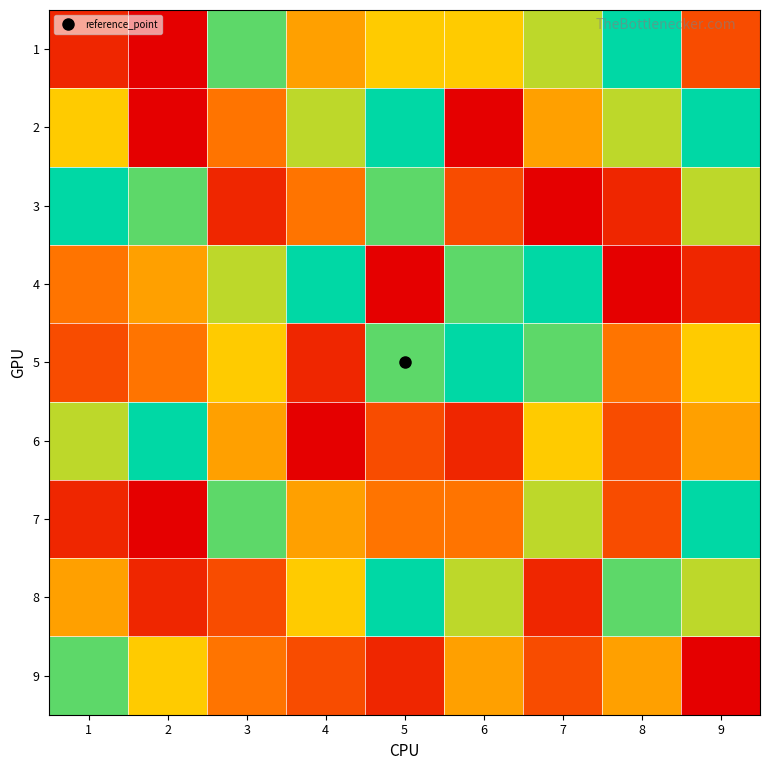

At 8, list the series in order from smallest to largest.

4, 3, 6, 7, 5, 9, 2, 8, 1